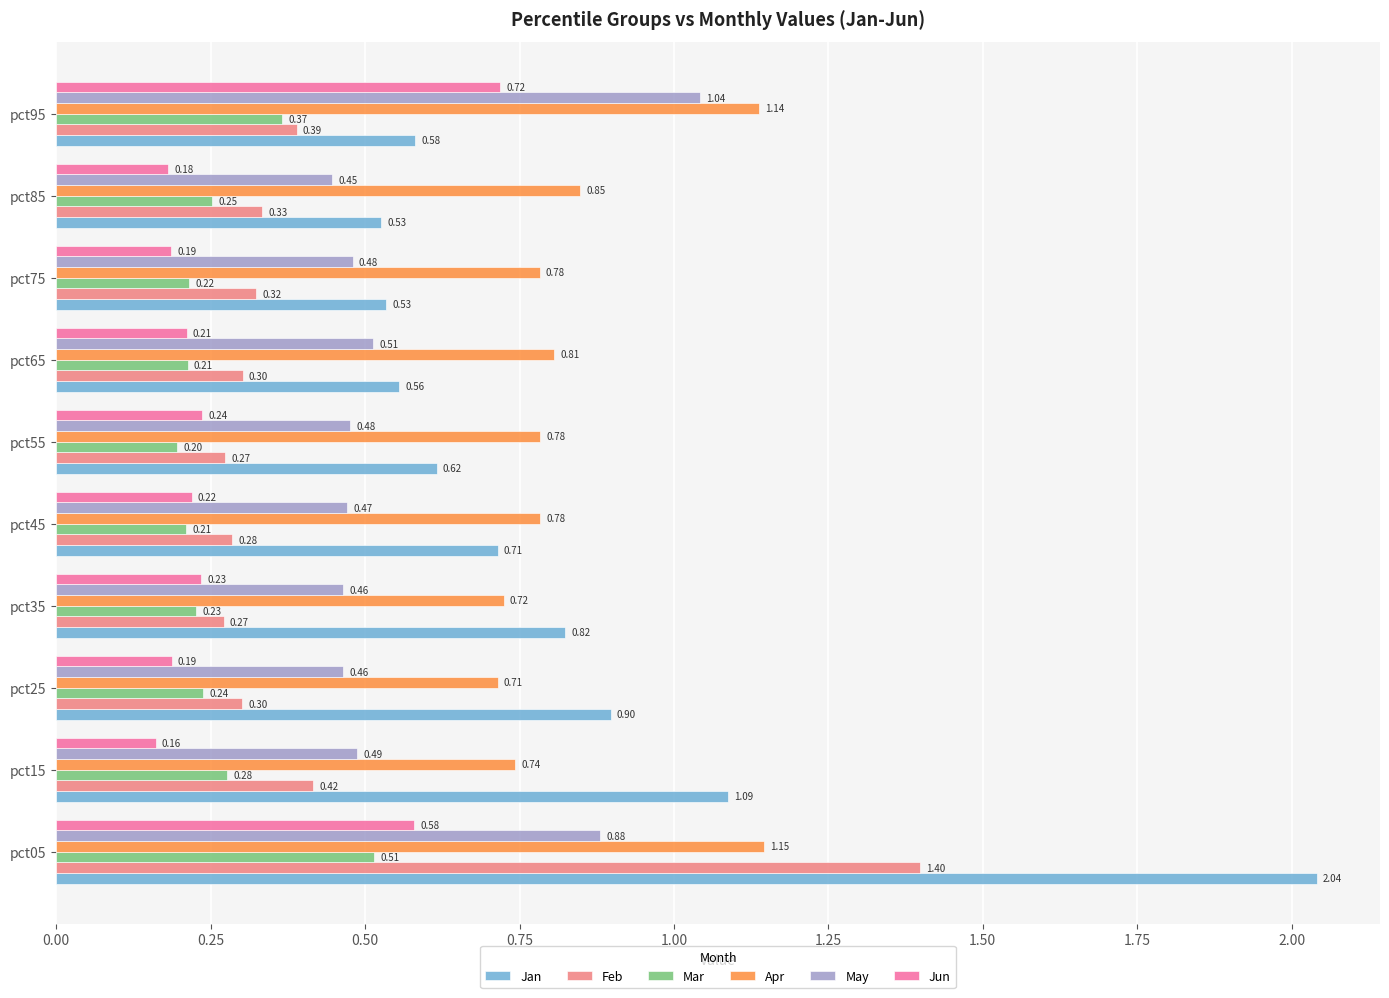

List the series in order of their peak value, highest first.

Jan, Feb, Apr, May, Jun, Mar